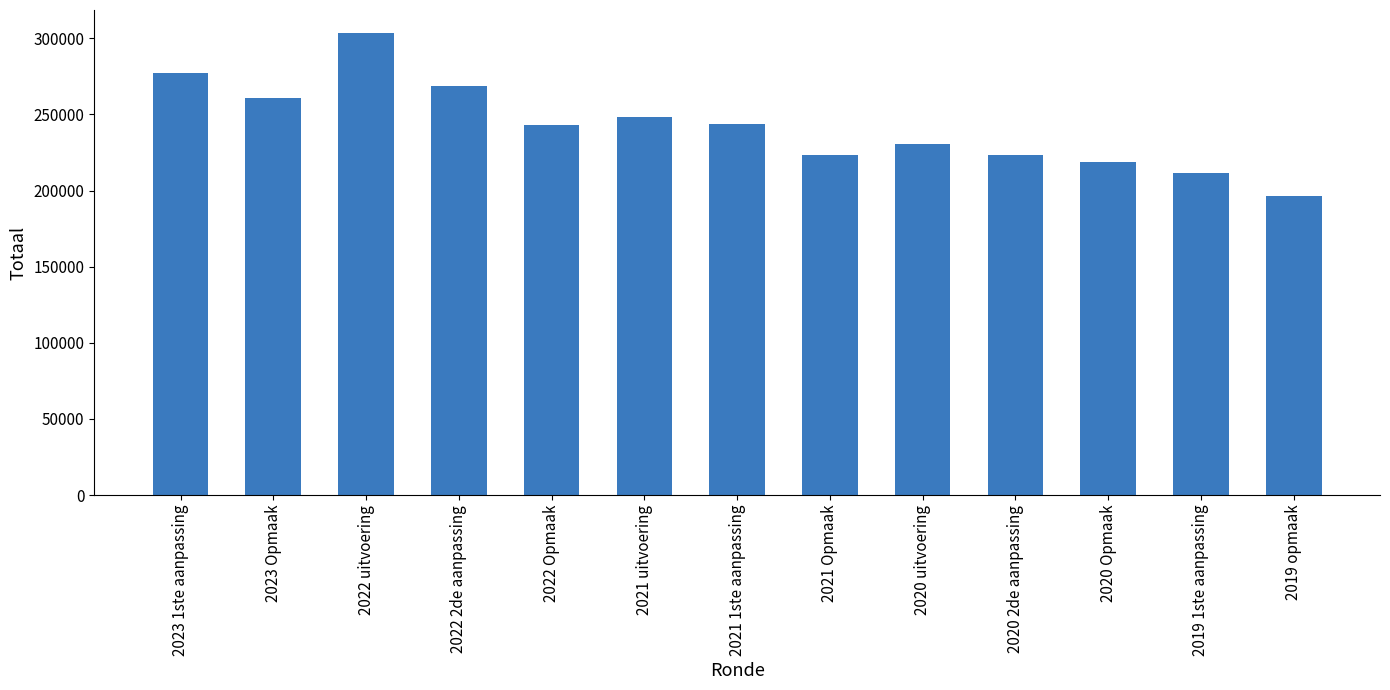

What is the difference between the maximum and second lowest values?

92116